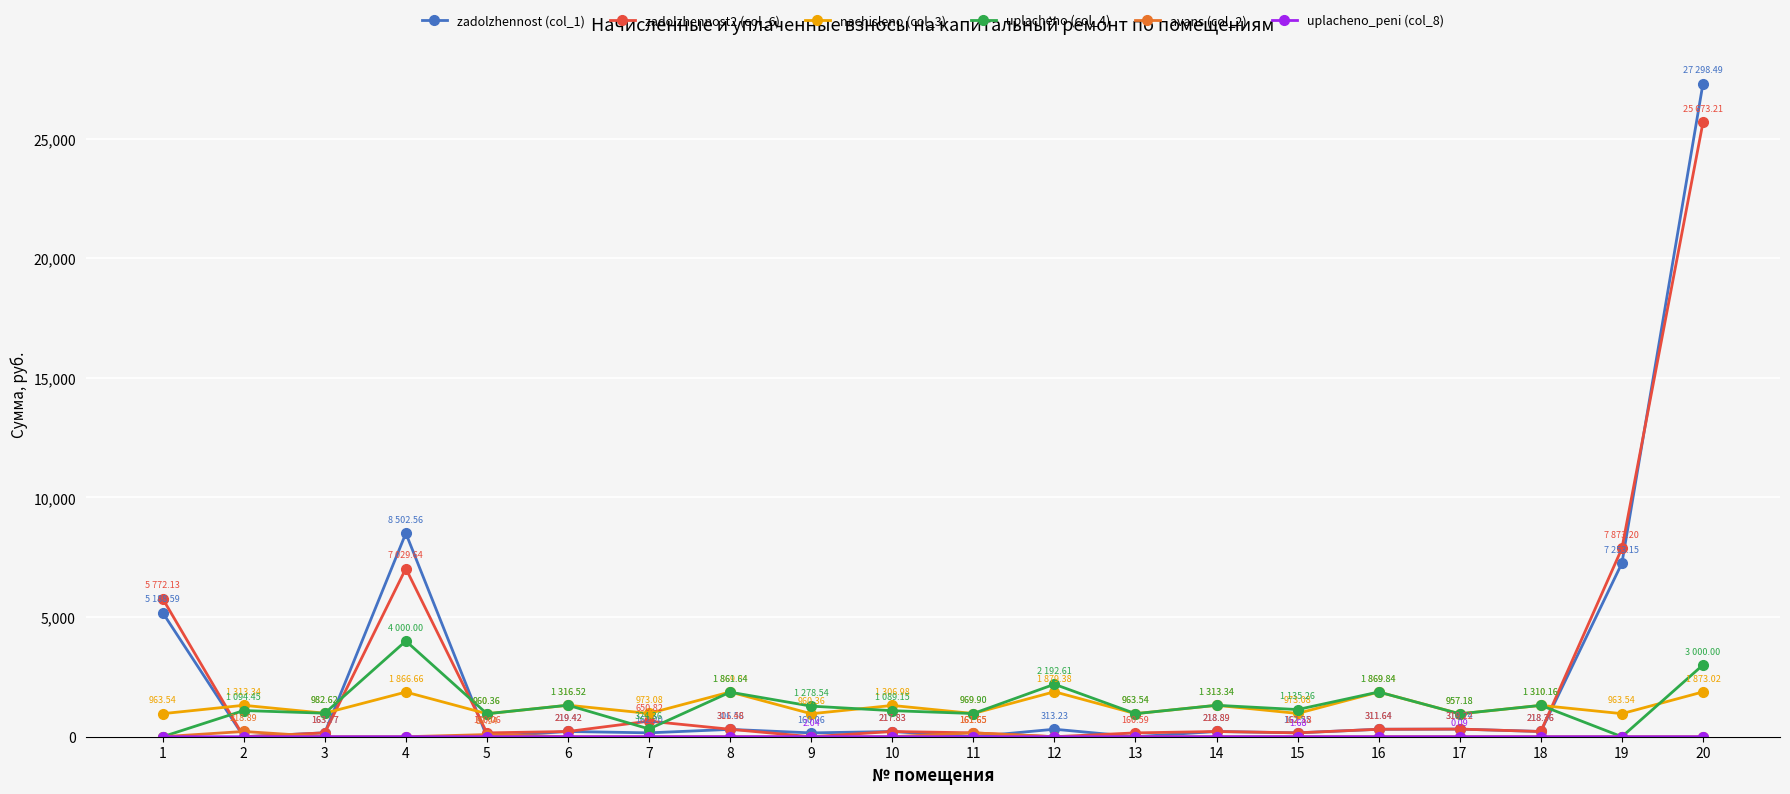

At how many categories does at least one series exceed 5635?

4